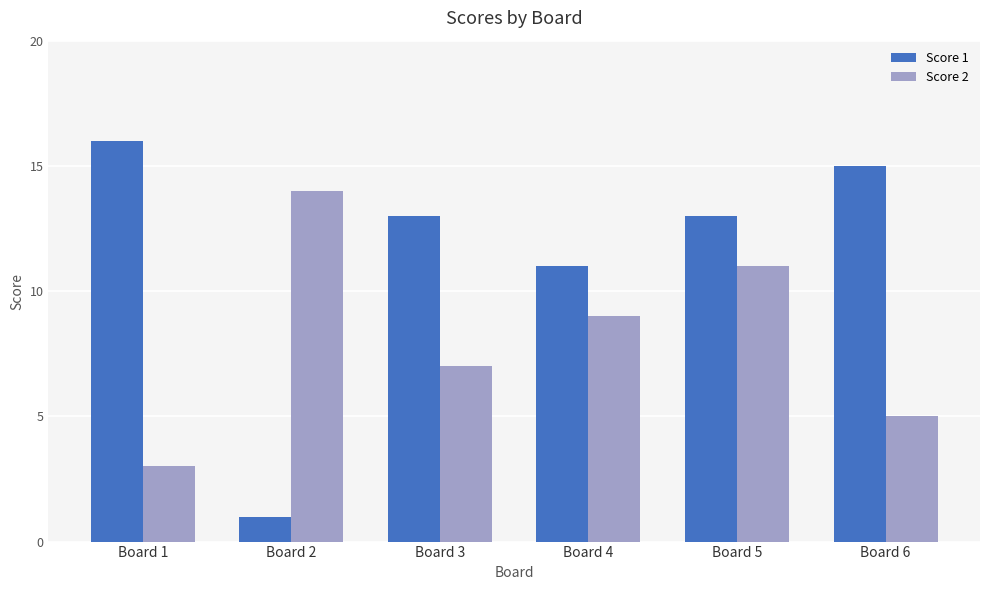

What are all the series names shown in the legend?

Score 1, Score 2